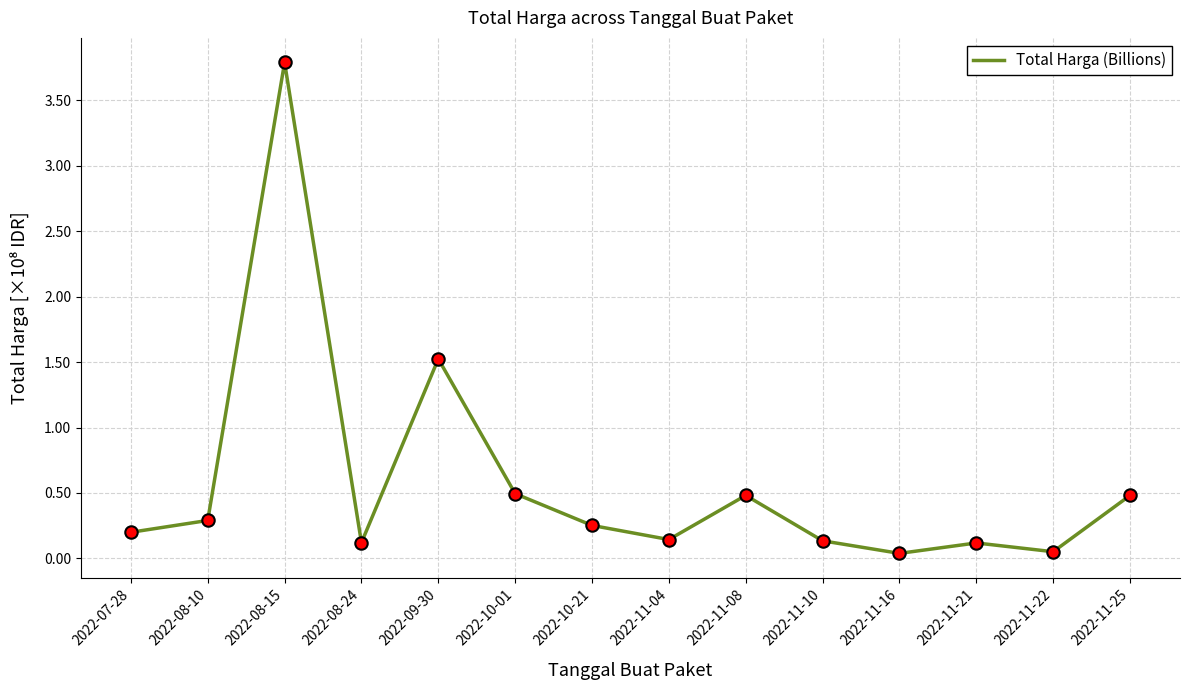

Which has a higher value, 2022-08-24 or 2022-09-30?

2022-09-30